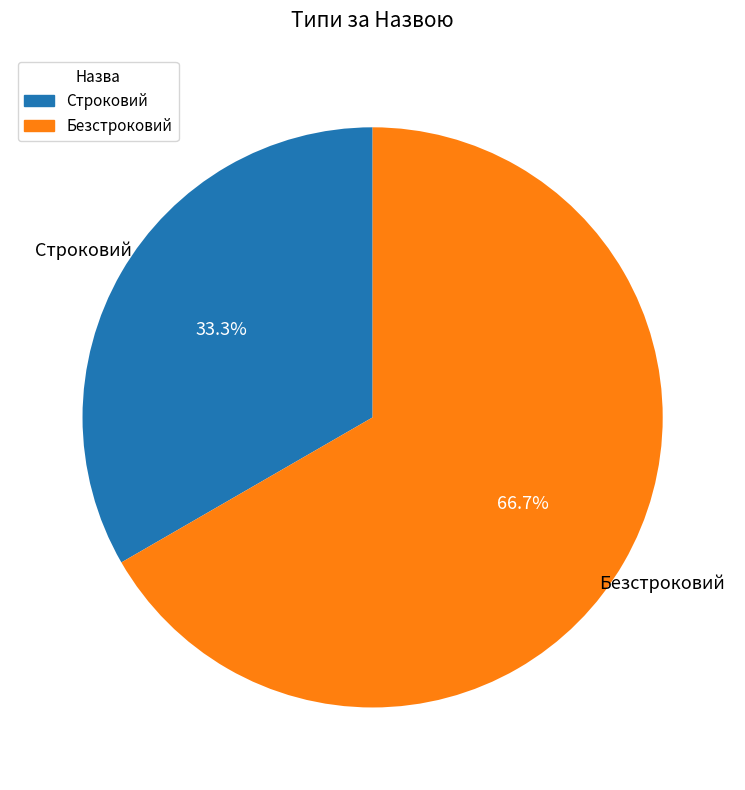

What is the total percentage of Строковий and Безстроковий?

100.0%